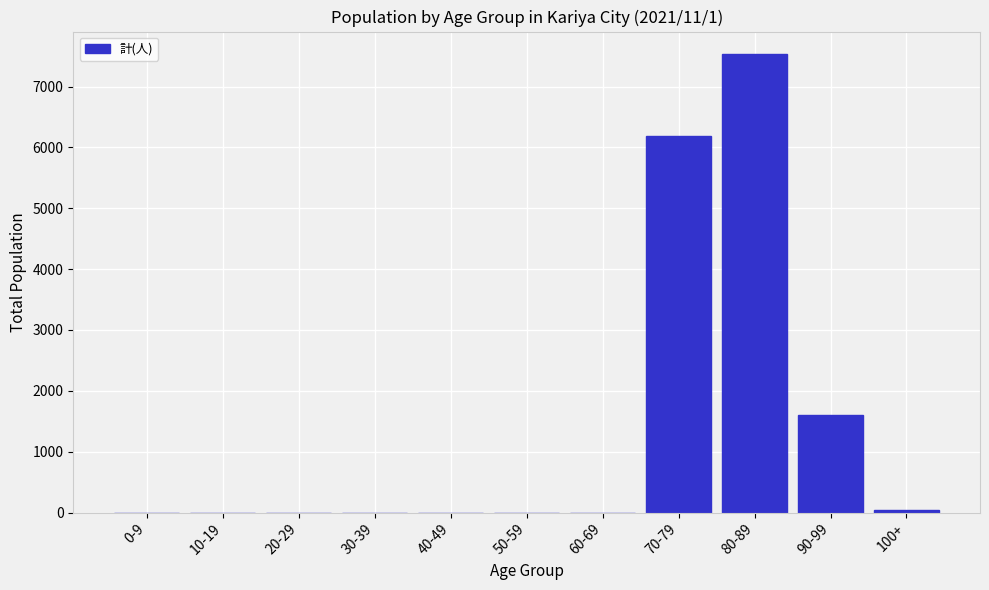

Reading left to right, transcribe all the data shown in this chart.

0-9=0	10-19=0	20-29=0	30-39=0	40-49=0	50-59=0	60-69=0	70-79=6184	80-89=7527	90-99=1602	100+=41